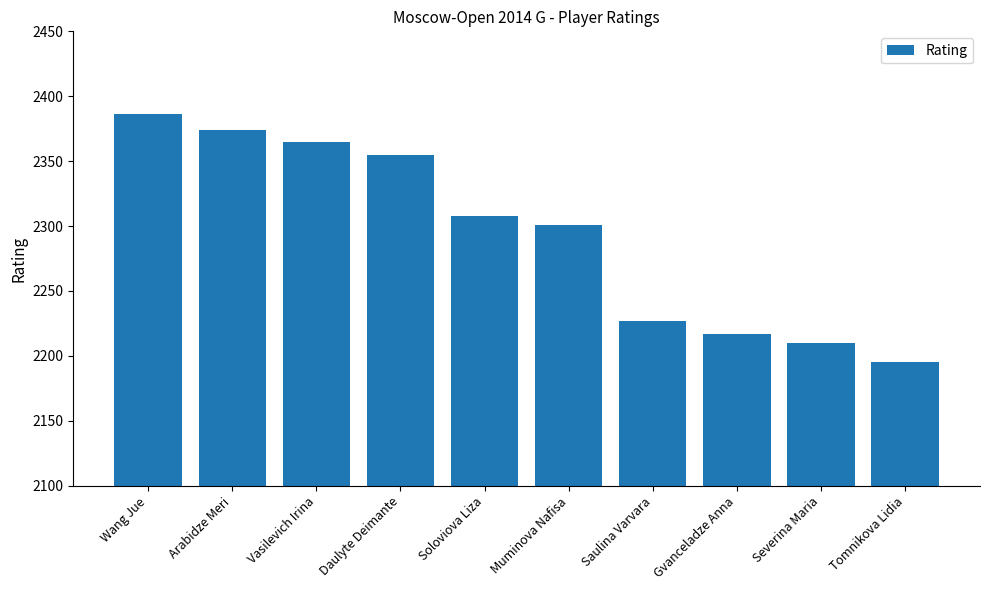

List the labels in order of value, smallest first.

Tomnikova Lidia, Severina Maria, Gvanceladze Anna, Saulina Varvara, Muminova Nafisa, Soloviova Liza, Daulyte Deimante, Vasilevich Irina, Arabidze Meri, Wang Jue